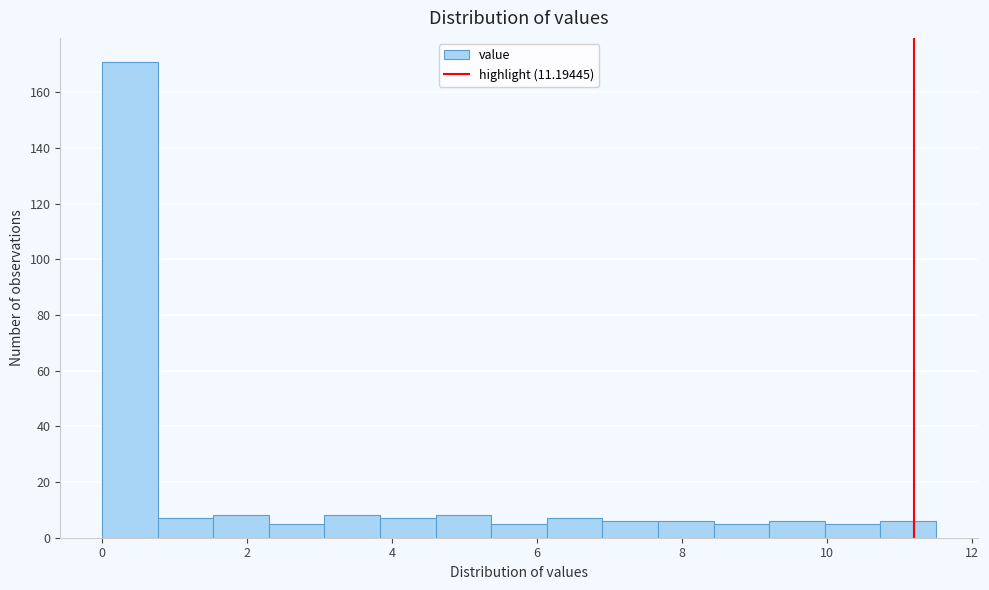

Read against the x-axis, roughly where is the centre of the tallest bar?

0.4